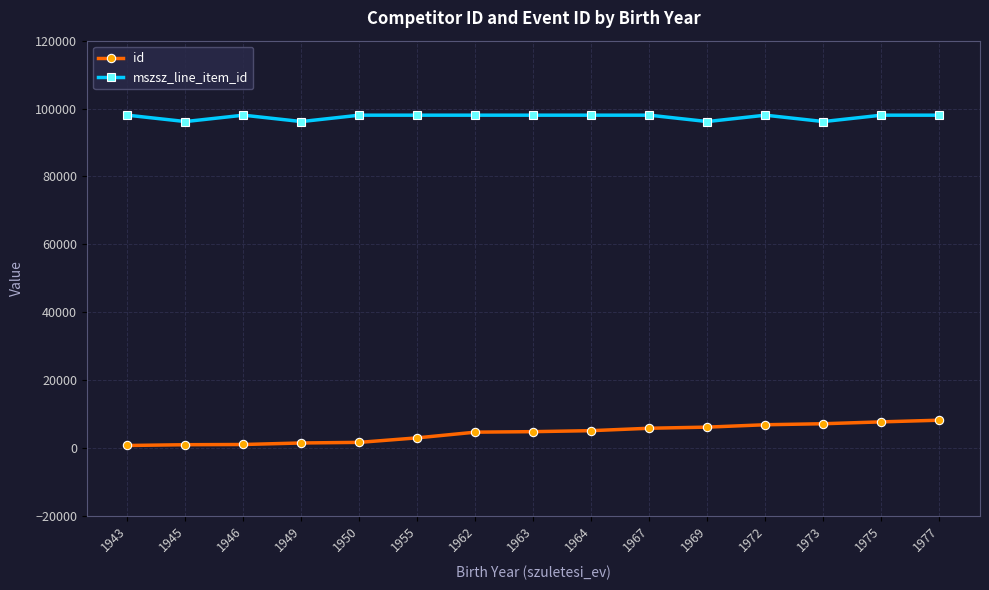

Rank the series by their maximum value, from lowest to highest.

id, mszsz_line_item_id